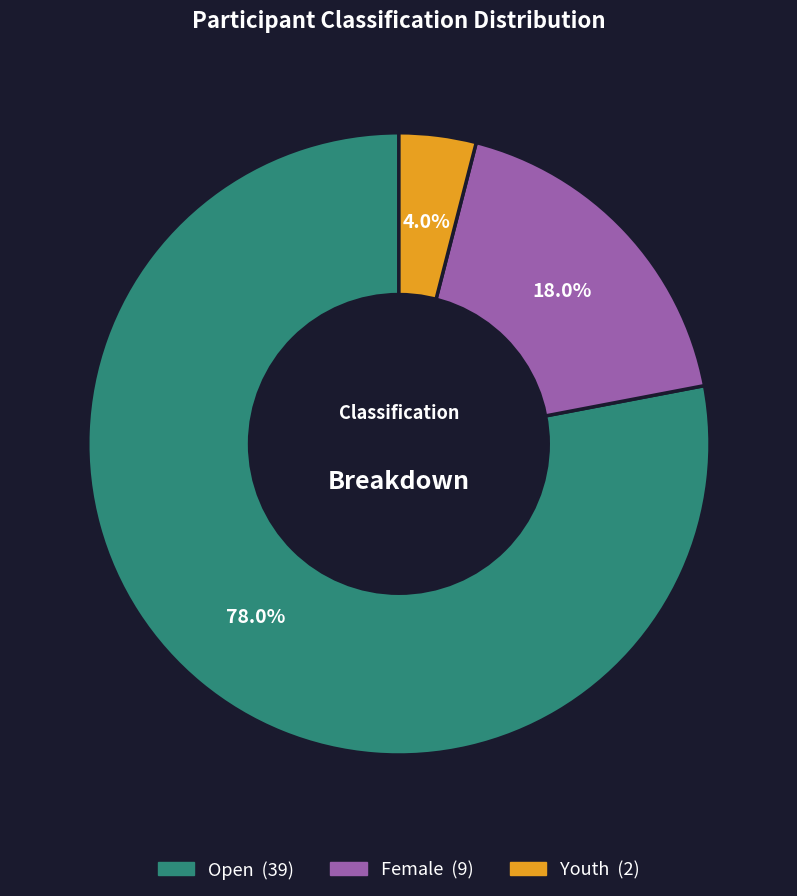

Which slice represents more than half of the pie?

Open